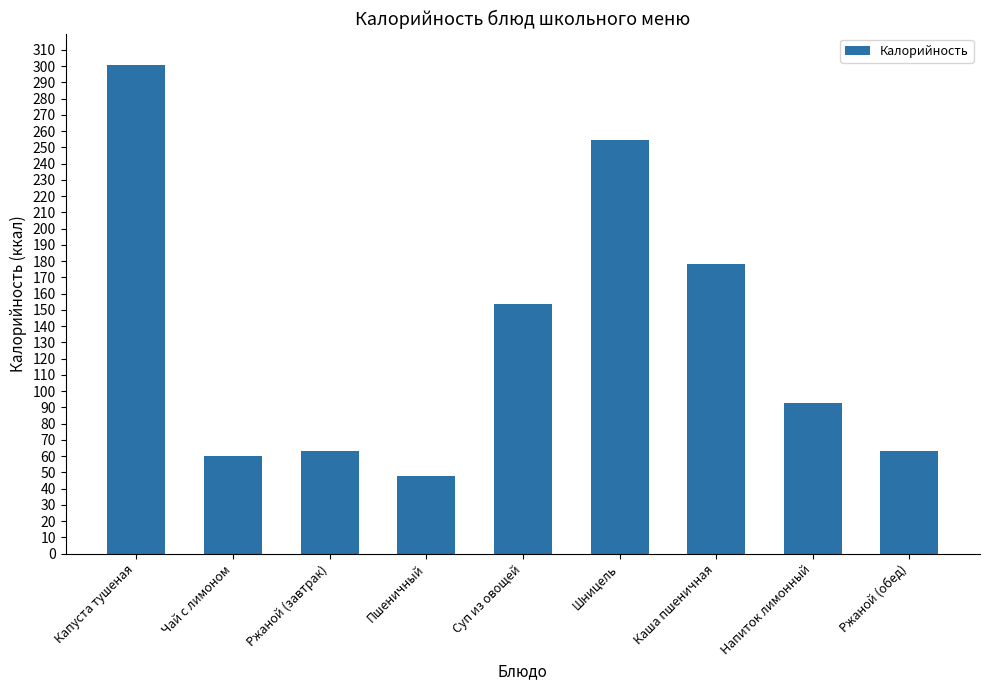

The chart shows a value of 93.0 at Напиток лимонный. True or false?

True